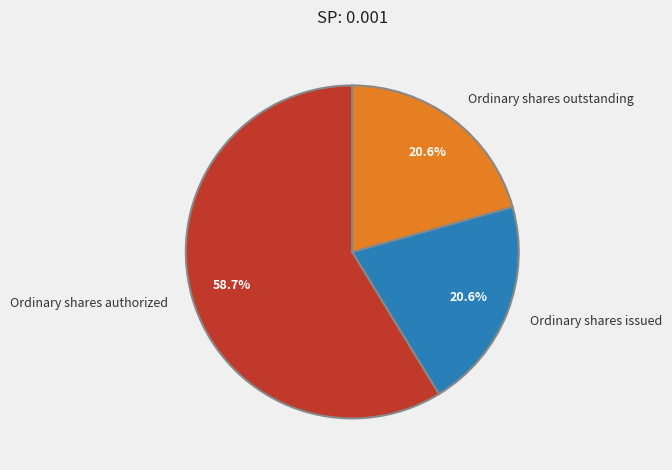

Combined, do Ordinary shares issued and Ordinary shares outstanding account for over 50%?

No